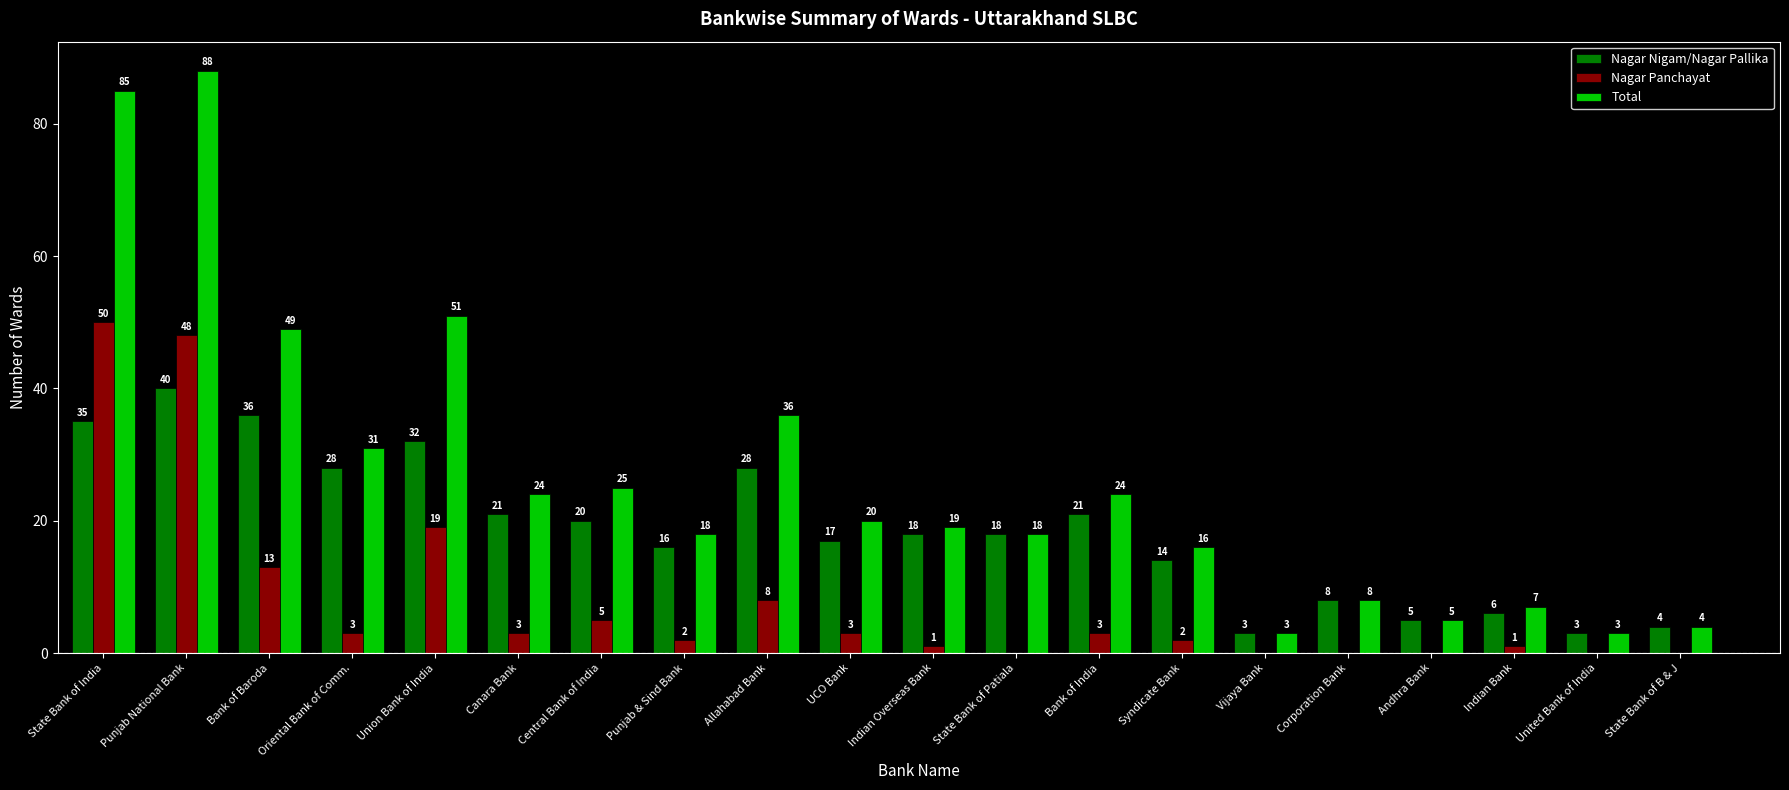

Which category has the highest value across all series?

Punjab National Bank